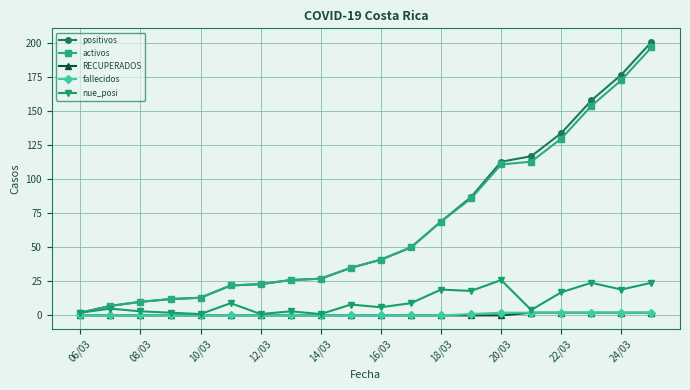

Which series has the largest range (max minus min)?

positivos